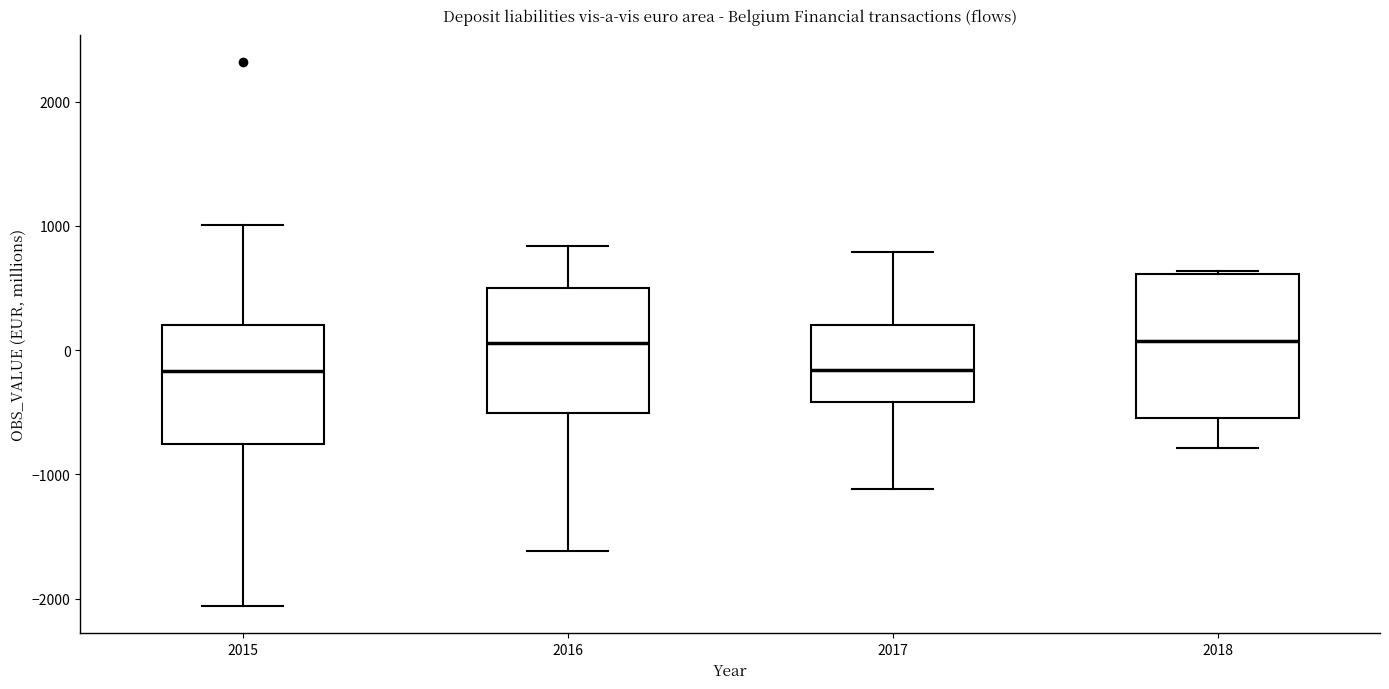

Where does the median line of the box at x = 2016 sit on the y-axis? The values are not printed on the chart, so give them approximately, as read against the axis.

100